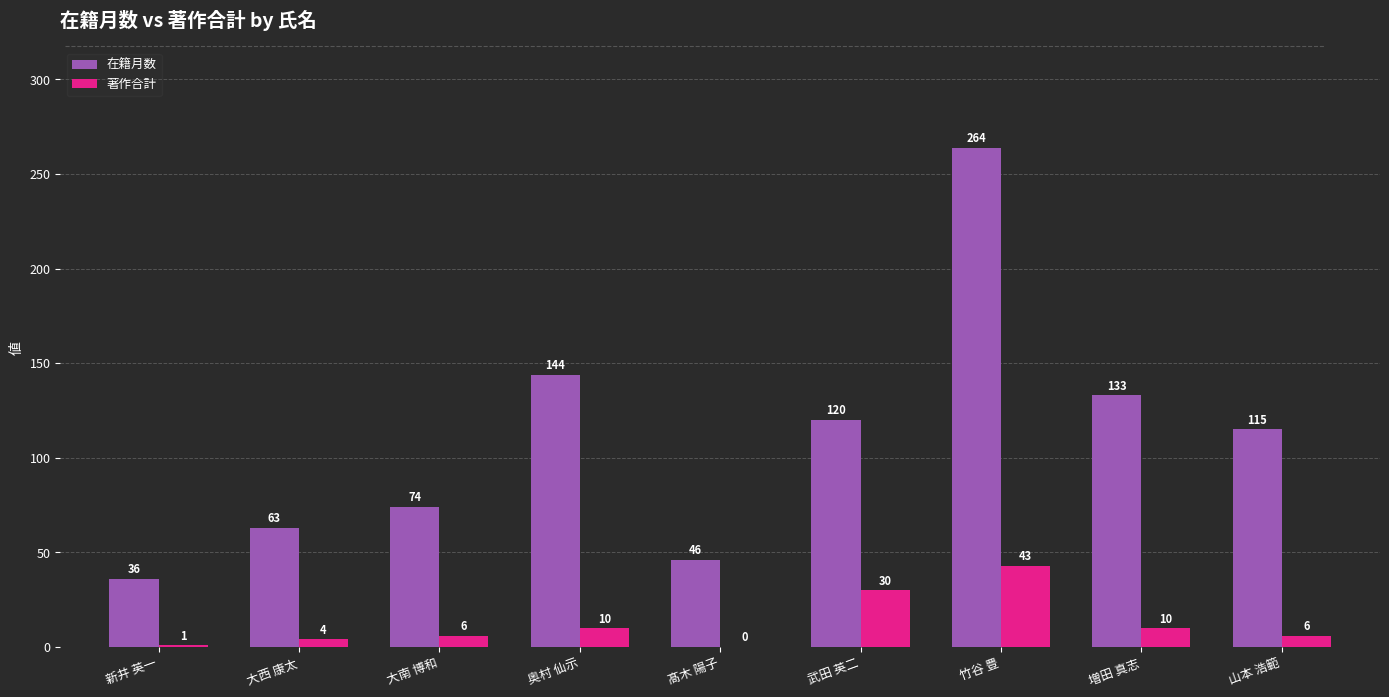

Where is 著作合計 nearest to the value 21?

武田 英二